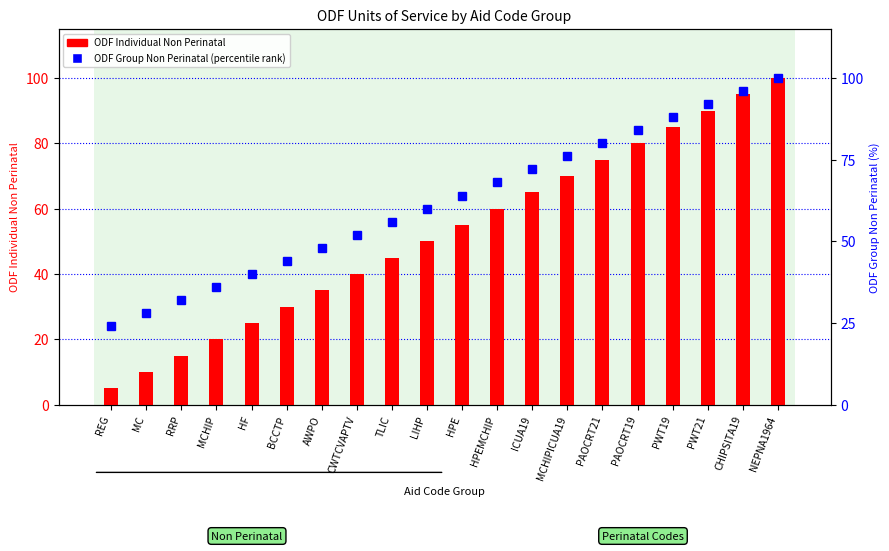

What is the sum of the ODF Individual Non Perinatal values at HPEMCHIP and TLIC?

105.0